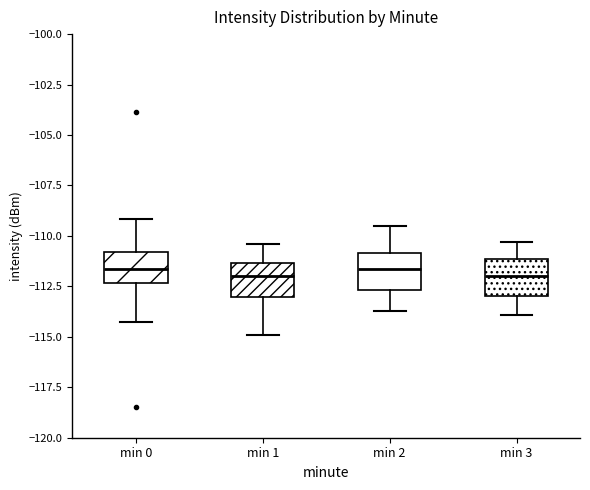

Where does the median line of the box for min 2 sit on the y-axis? The values are not printed on the chart, so give them approximately, as read against the axis.

-111.5